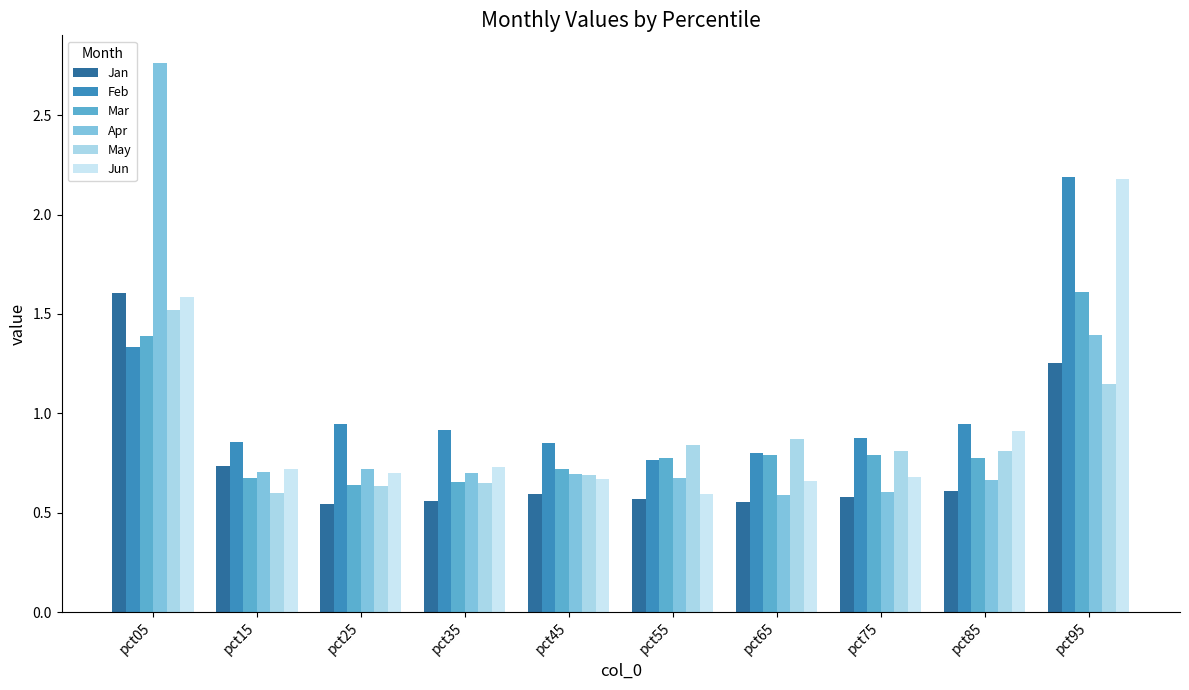

Does the chart contain stacked bars?

No